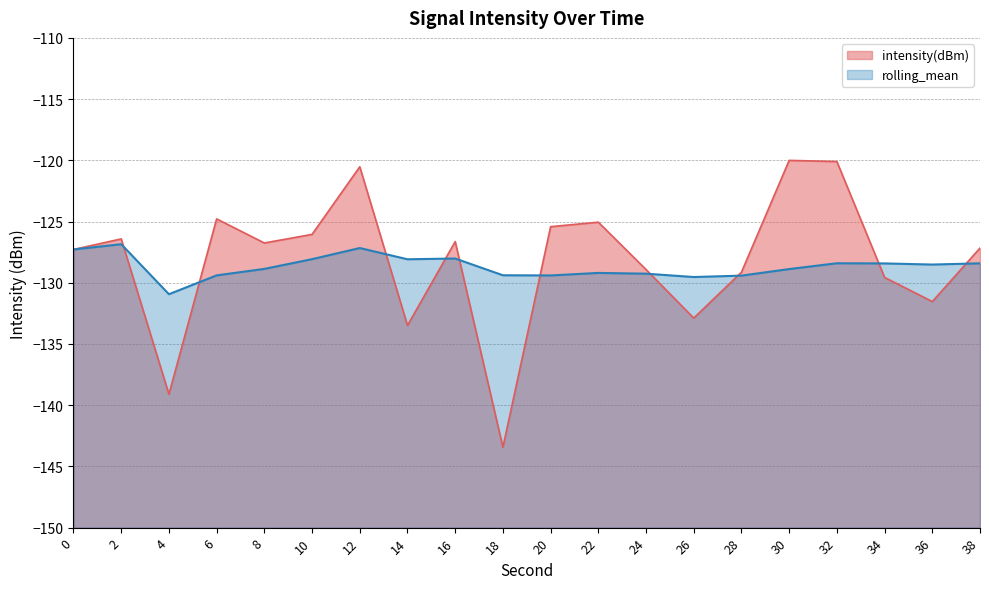

The intensity(dBm) series shows -59.8 at 18. True or false?

False